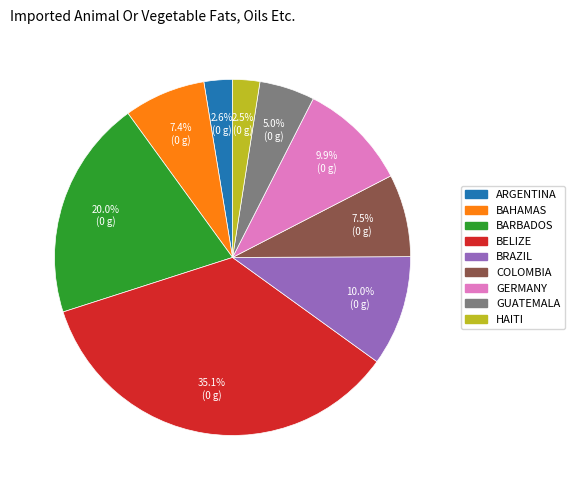

Is there any slice that represents more than half of the pie?

No